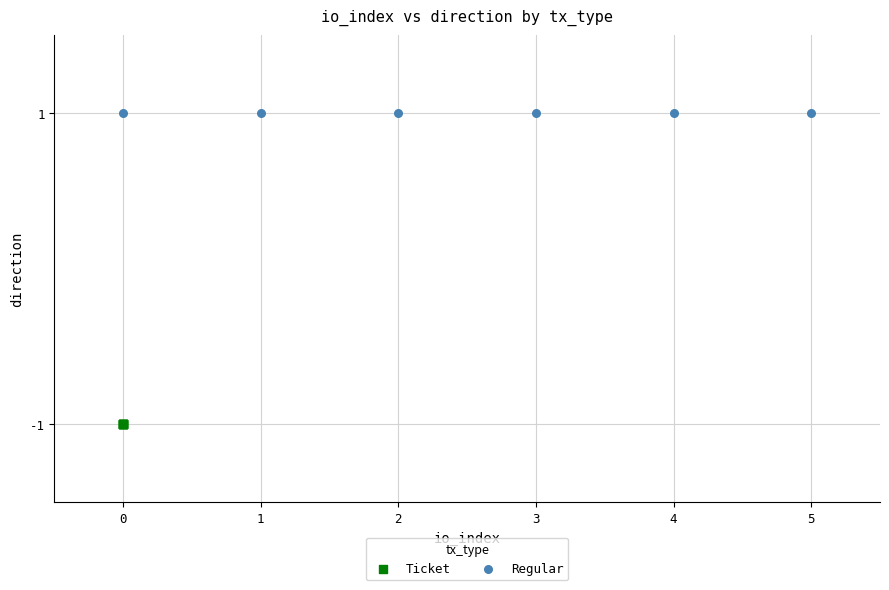

Which series contains the lowest Y value?

Ticket